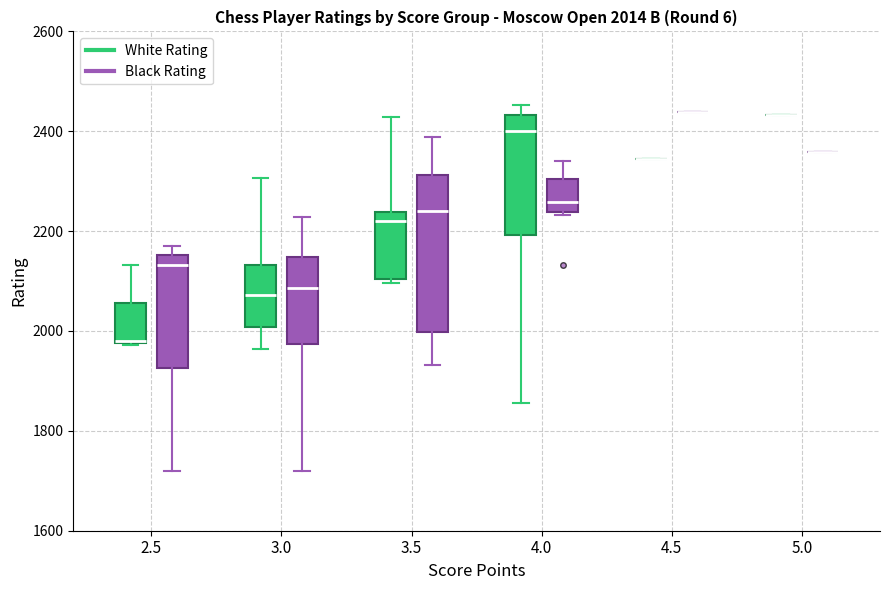

Comparing the boxes themselves (not the whiskers), which one is the tallest?

3.5 (Black Rating)